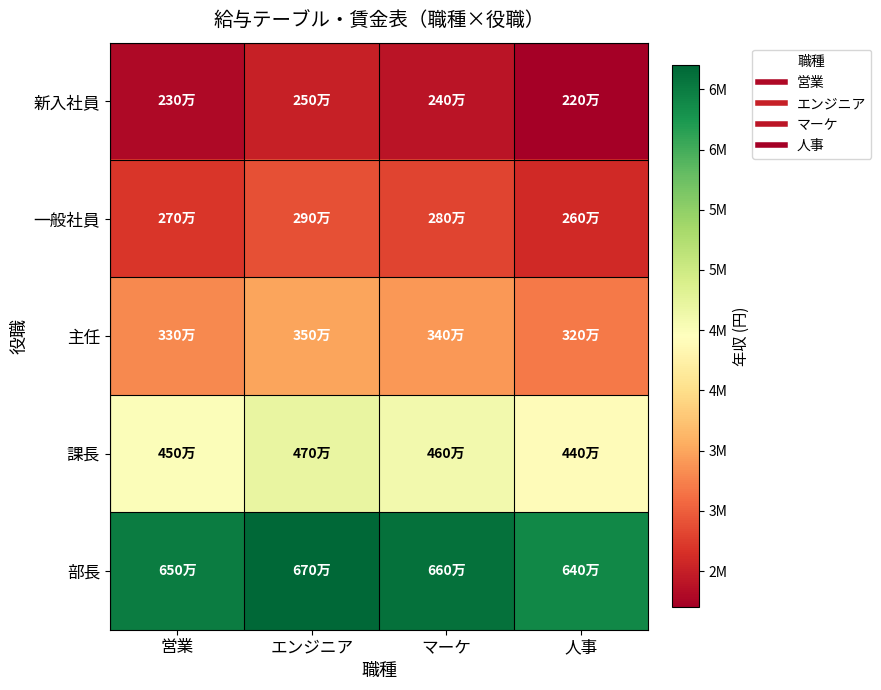

Which series has the largest range (max minus min)?

新入社員